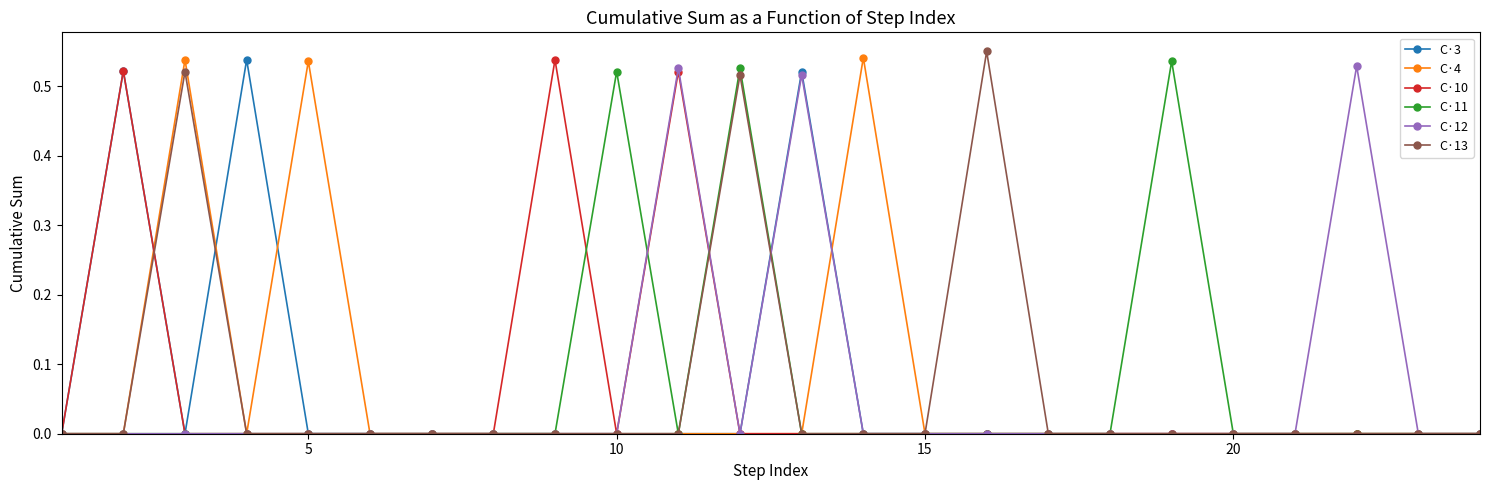

Count the C·13 values in the range 0 to 1.

24